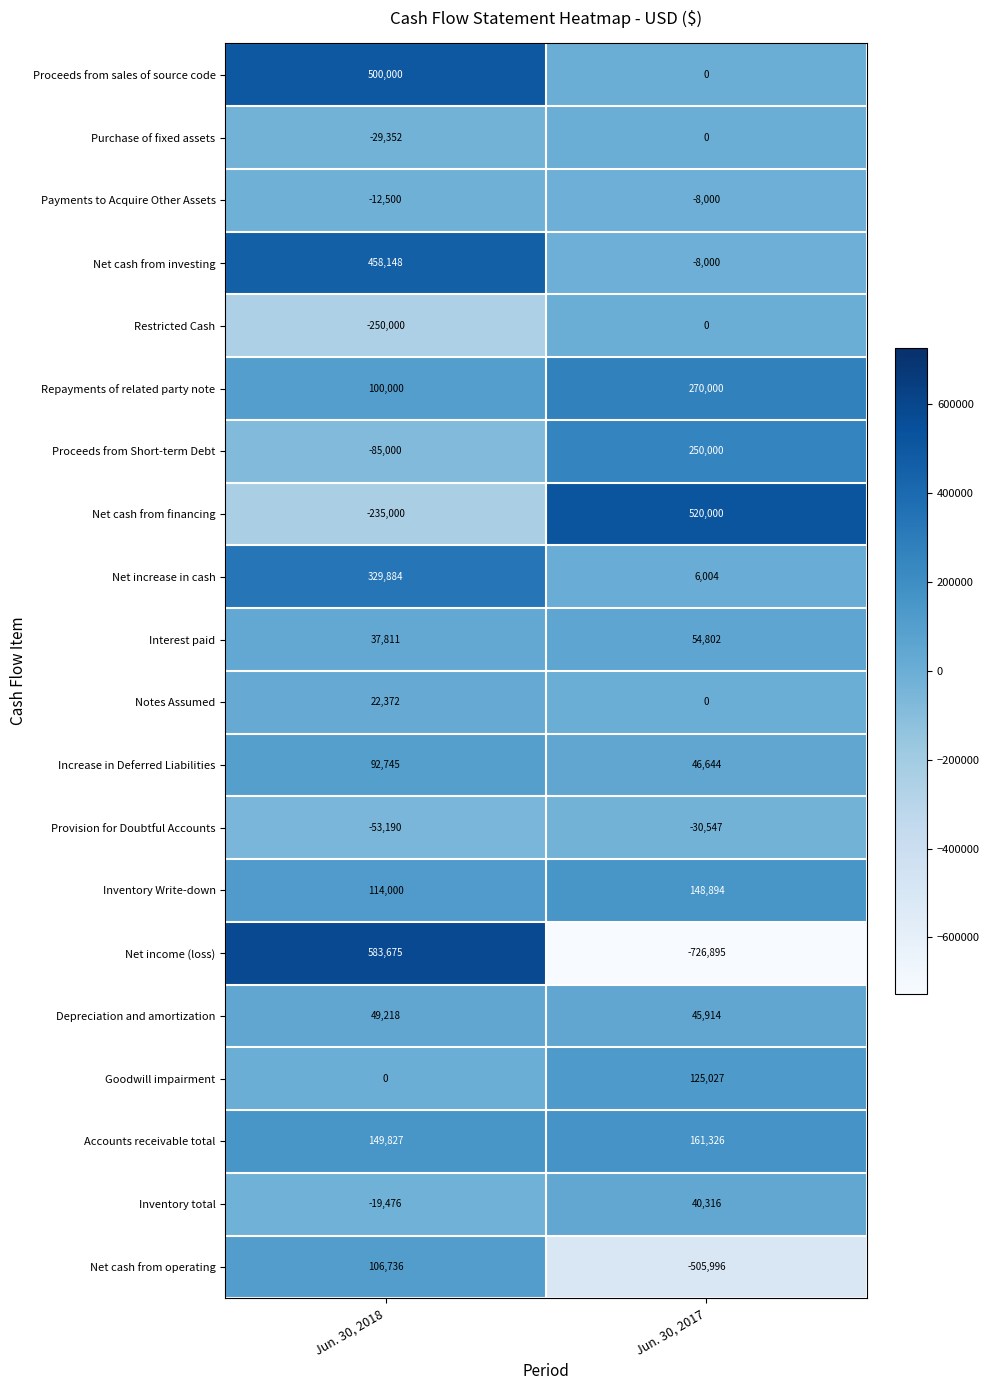

True or false: Repayments of related party note has a value of 141540 at Jun. 30, 2018.

False